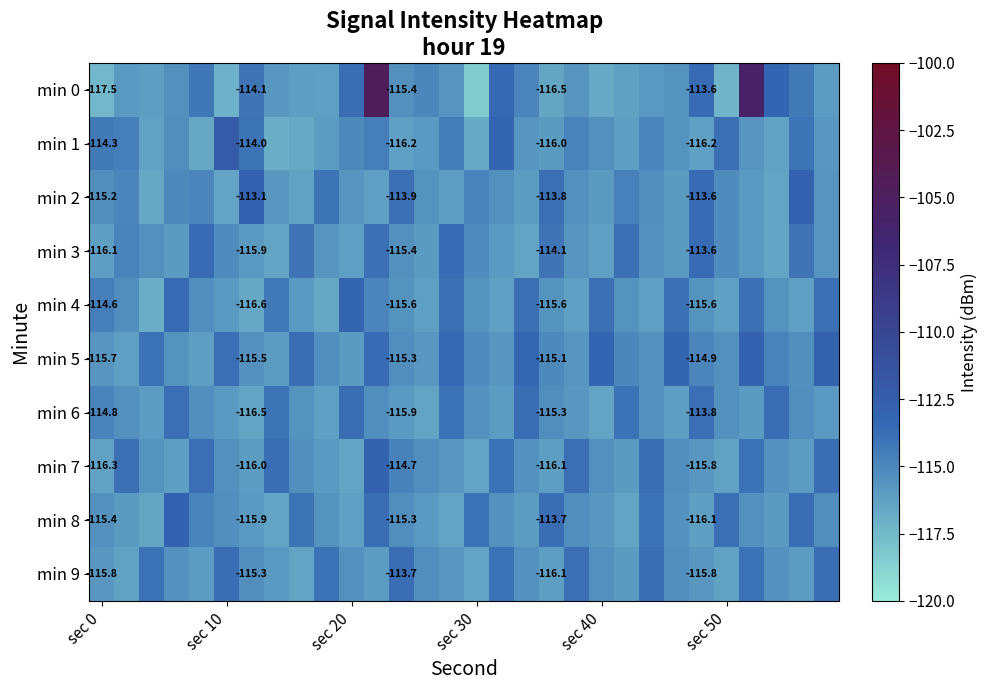

How many categories are shown in the chart?

30